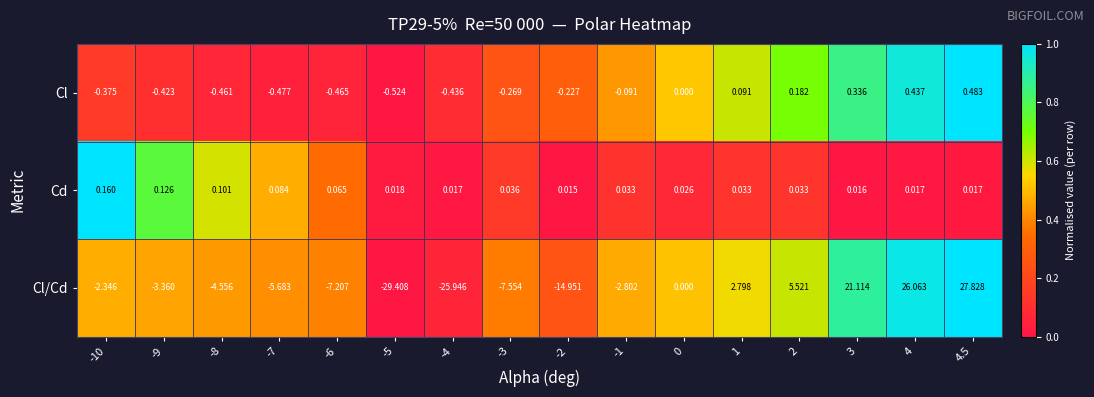

Rank the series by their maximum value, from highest to lowest.

Cl/Cd, Cl, Cd